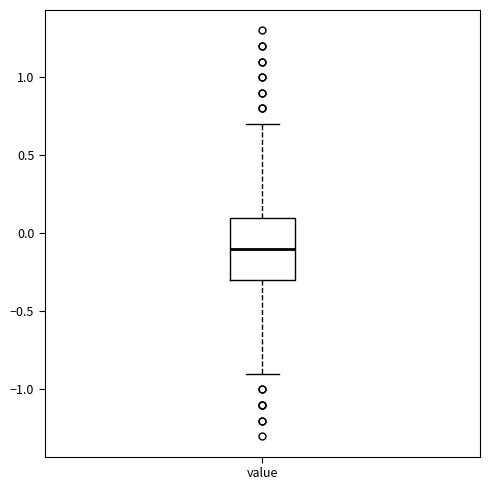

Transcribe this box plot: give where the median line is, the range the box spans, and where the two whiskers end, as read against the y-axis. The values are not printed on the chart, so give them approximately, as read against the axis.

median -0.1, box -0.3 to 0.1, whiskers -0.9 to 0.7